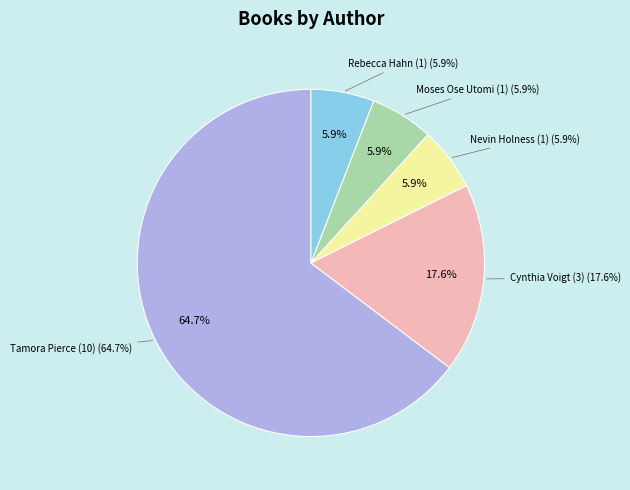

To the nearest percent, what is the average slice percentage?

20%